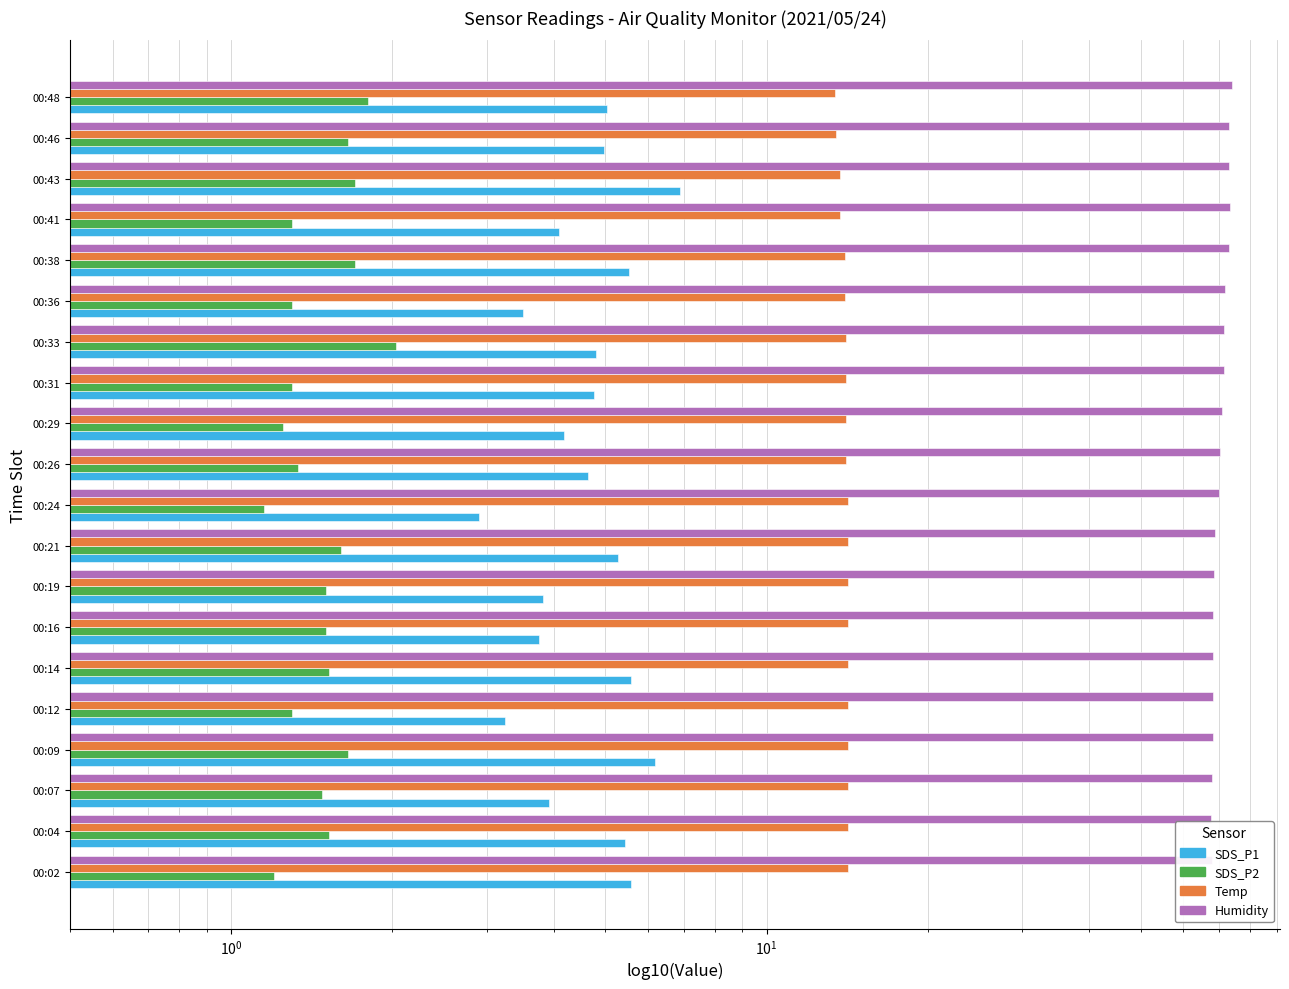

True or false: Humidity has a value of 17.5 at 00:07.

False